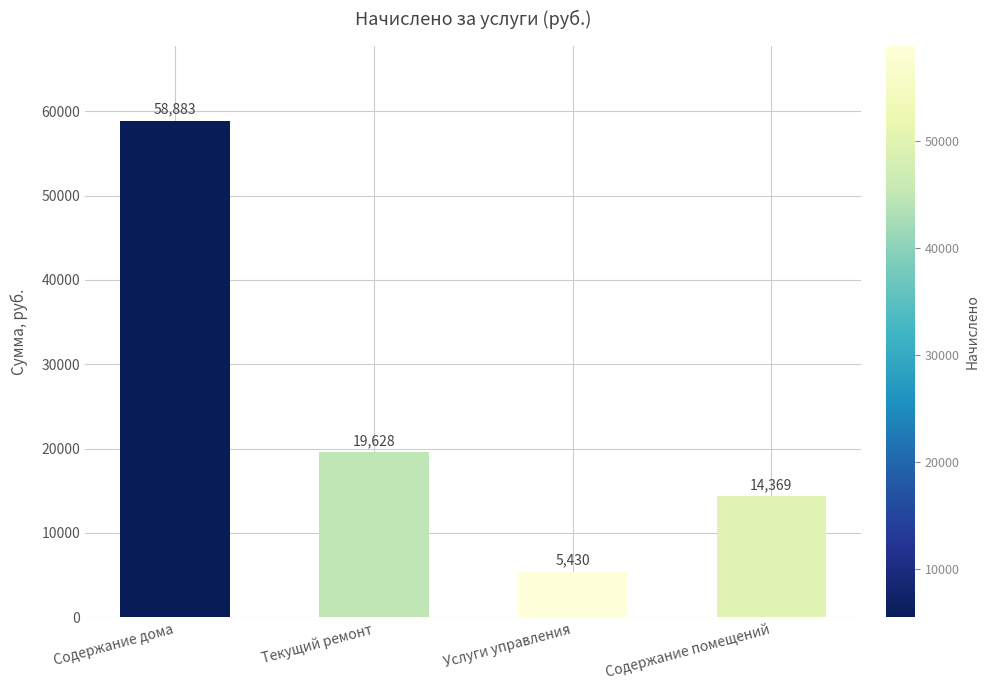

What is the difference between the maximum and minimum values?

53452.8